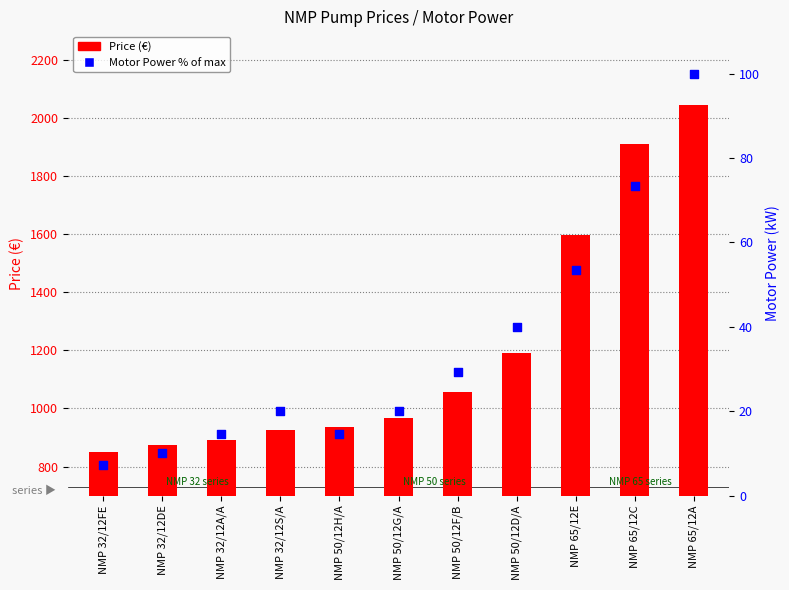

What is the total value across all series at NMP 32/12FE?

857.1